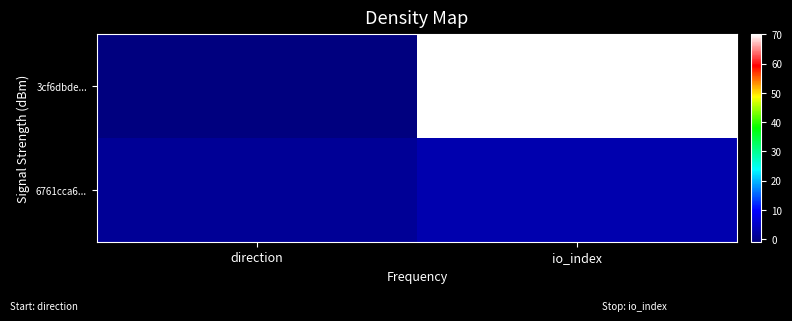

Reading left to right, what are all the values shown in this chart?

3cf6dbde...: direction=-1	io_index=70
6761cca6...: direction=1	io_index=3